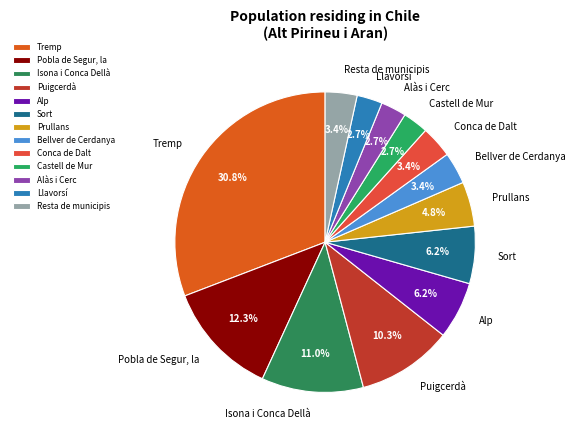

Is the sum of Sort and Alp greater than half?

No